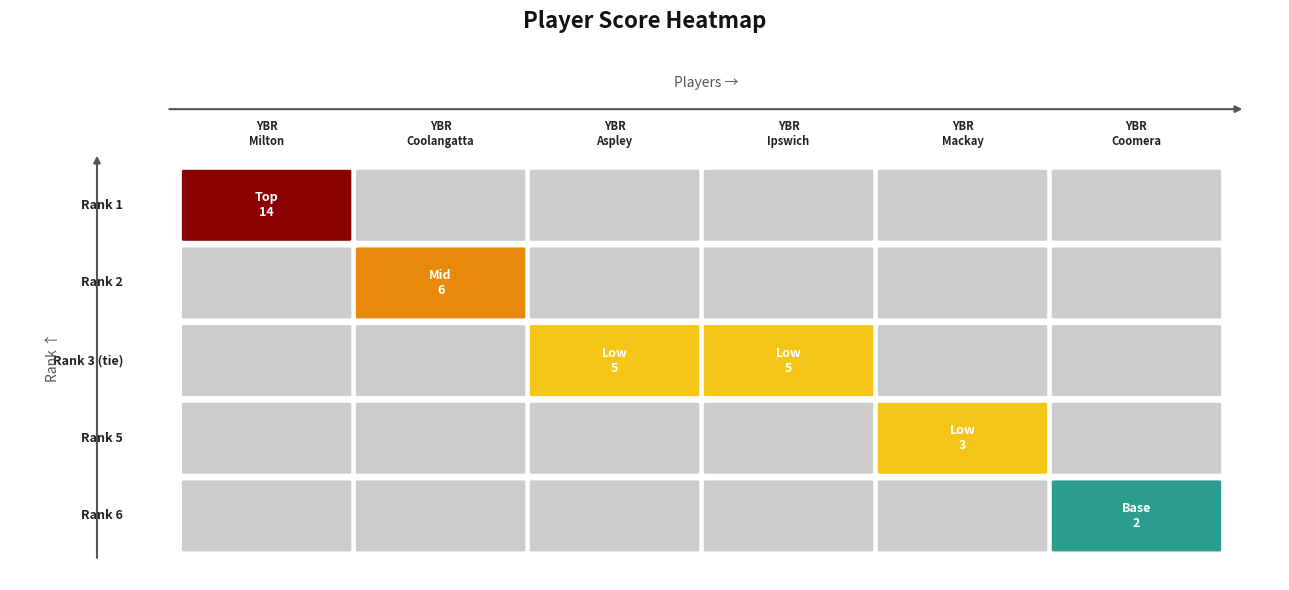

Reading left to right, extract all data points from this chart.

YBR Milton: 14	0	0	0	0	0
YBR Coolangatta: 0	6	0	0	0	0
YBR Aspley: 0	0	5	5	0	0
YBR Ipswich: 0	0	5	5	0	0
YBR Mackay: 0	0	0	0	3	0
YBR Coomera: 0	0	0	0	0	2